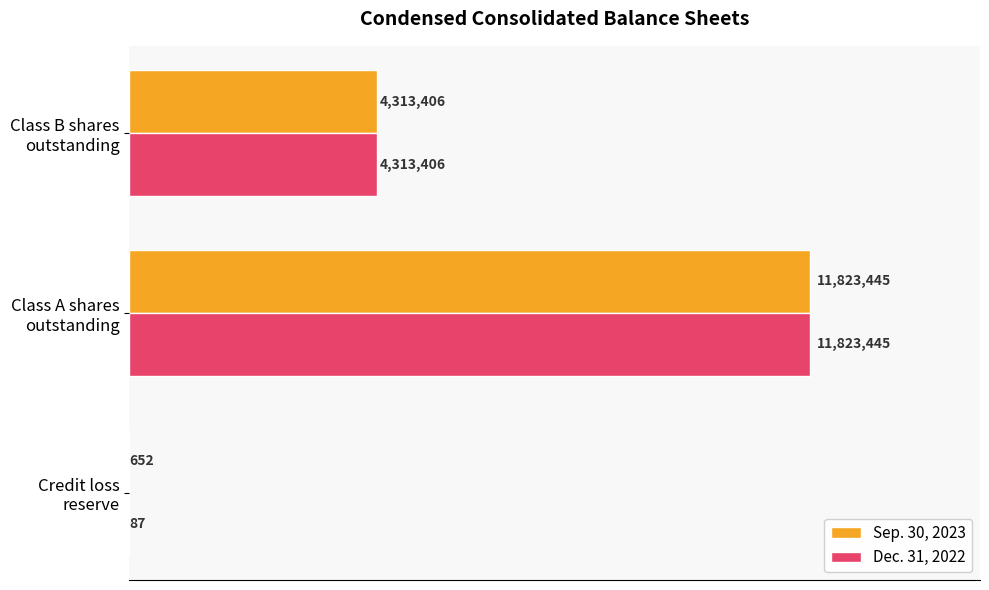

What are all the series names shown in the legend?

Sep. 30, 2023, Dec. 31, 2022